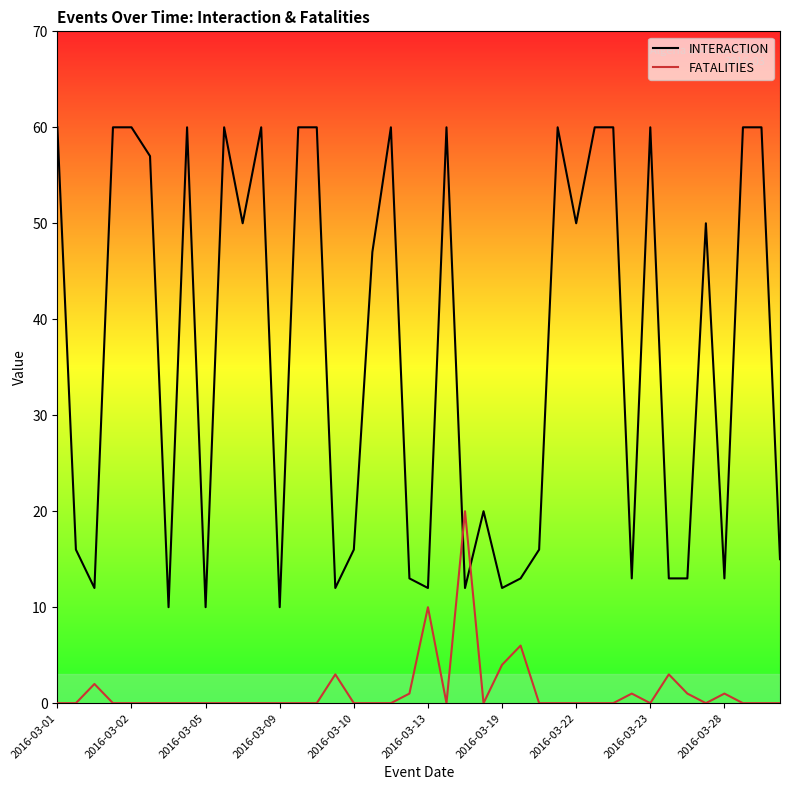

How many intersections are there between FATALITIES and INTERACTION?

2